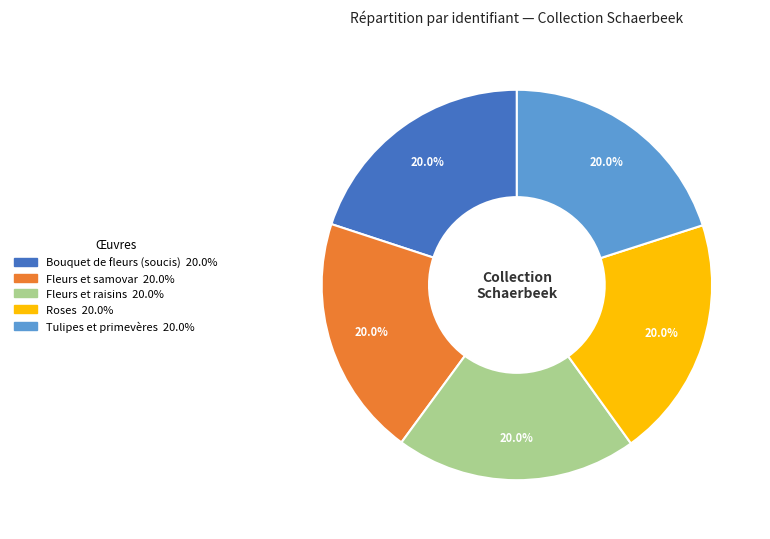

Count the number of slices in the pie.

5